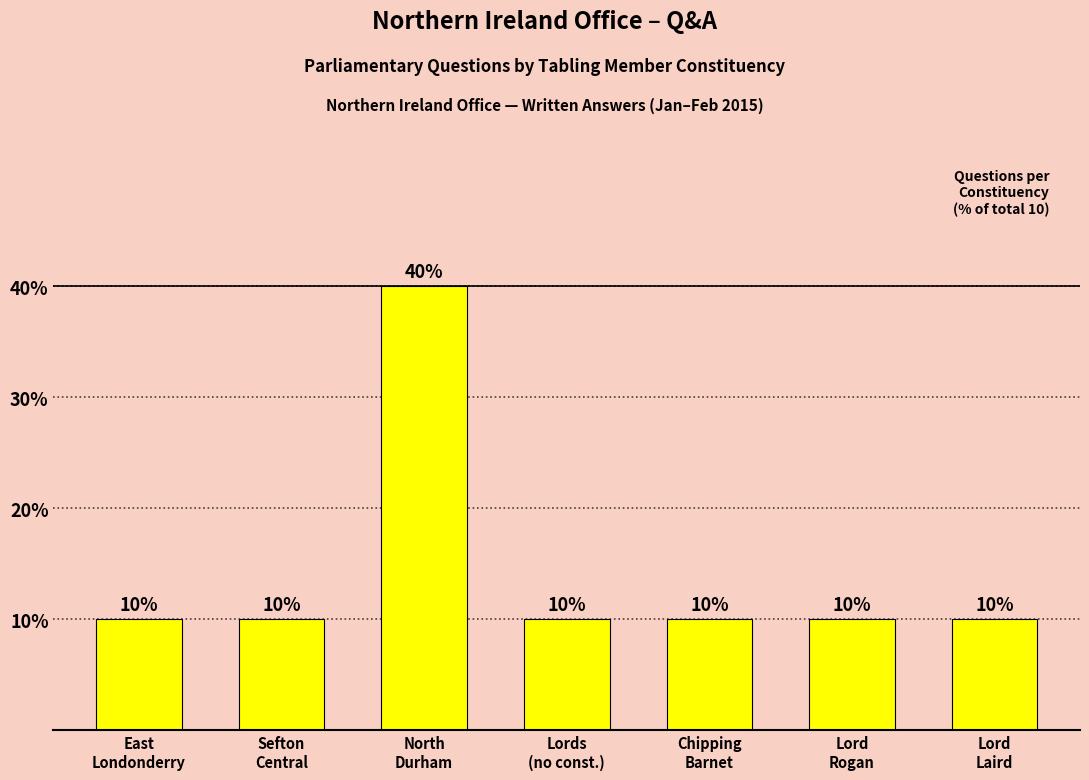

Count the number of data series in this chart.

1